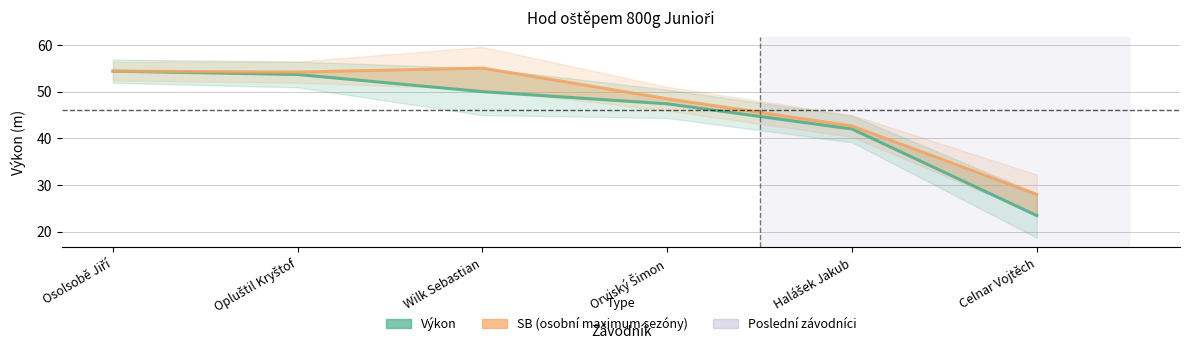

Which series has the largest total across all categories?

SB